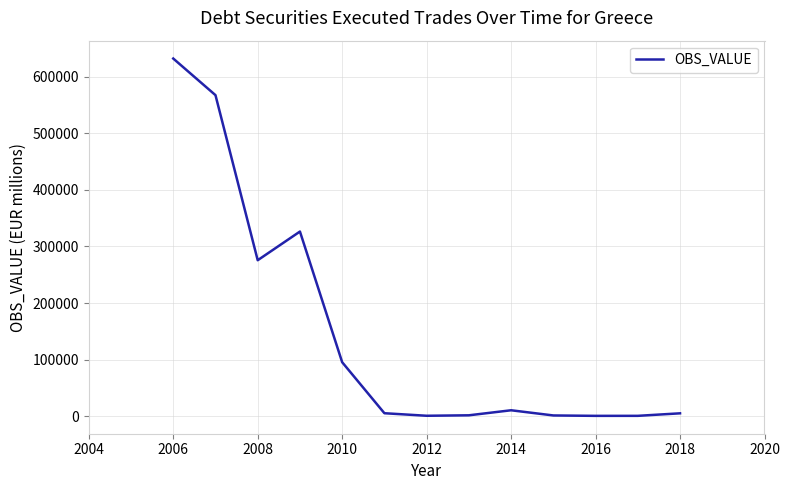

Does the chart have visible grid lines?

Yes